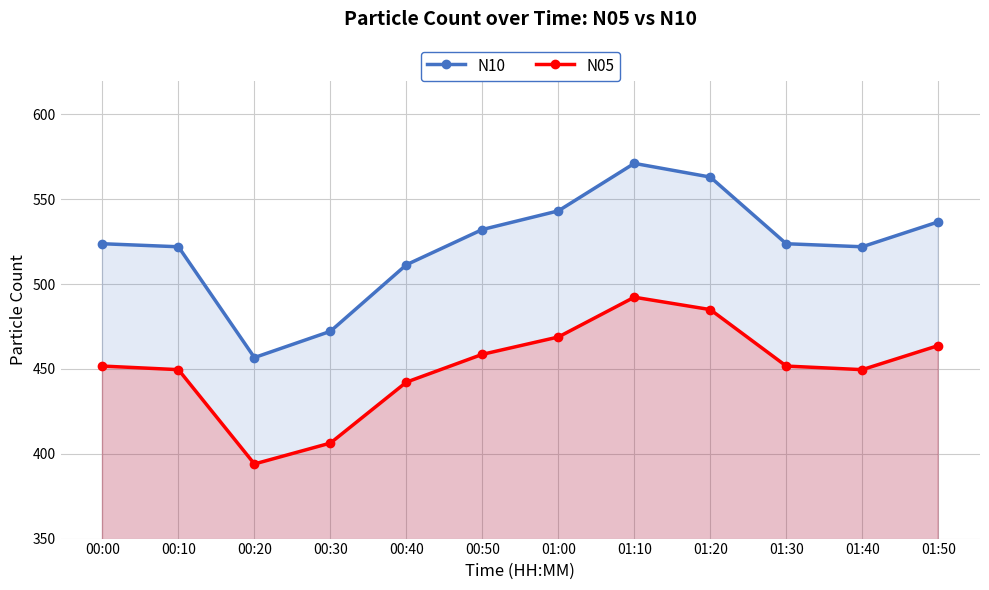

Which has a higher value, 00:30 or 01:20?

01:20